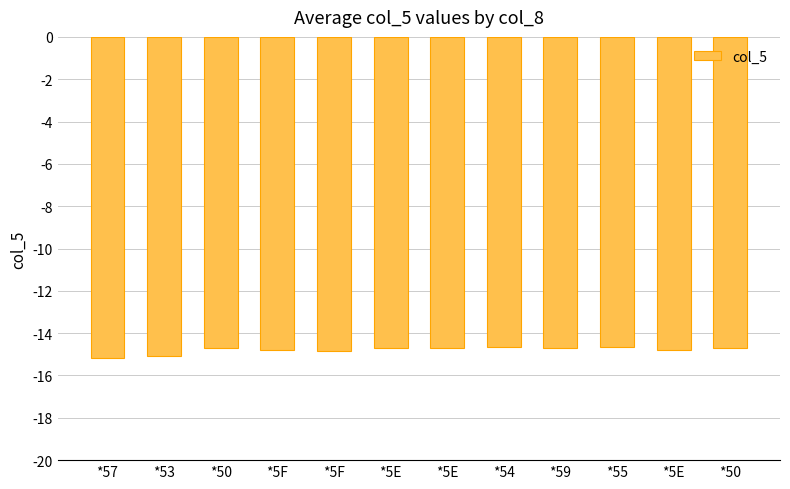

List the labels in order of value, smallest first.

*57, *53, *5F, *5F, *5E, *50, *5E, *5E, *59, *50, *54, *55